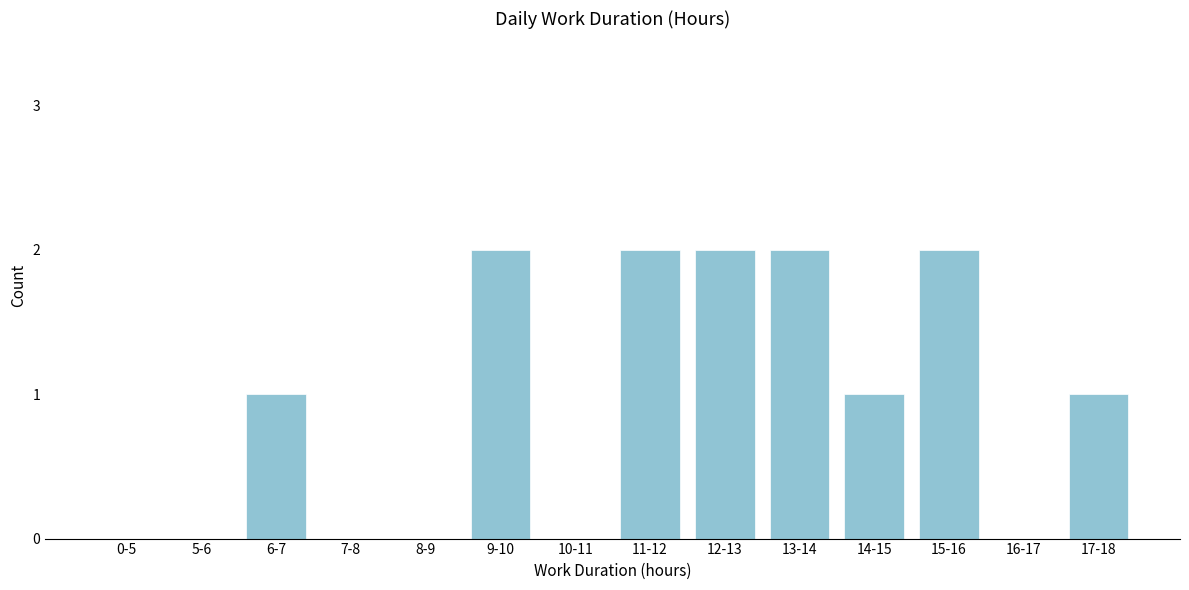

Reading left to right, extract all data points from this chart.

0-5=0	5-6=0	6-7=1	7-8=0	8-9=0	9-10=2	10-11=0	11-12=2	12-13=2	13-14=2	14-15=1	15-16=2	16-17=0	17-18=1